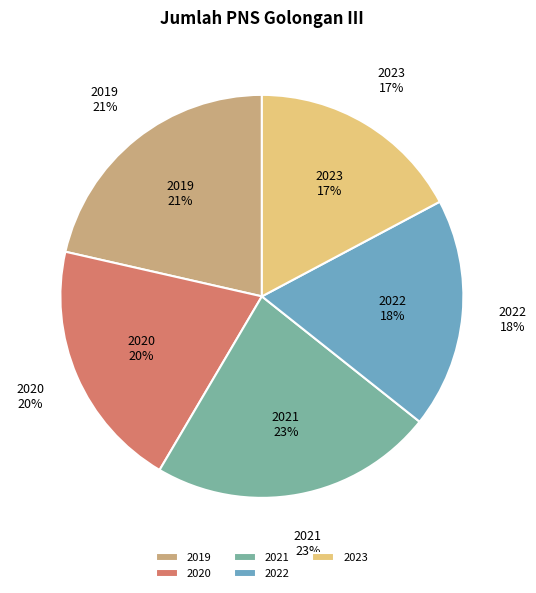

True or false: 2023 accounts for 17% of the total.

True